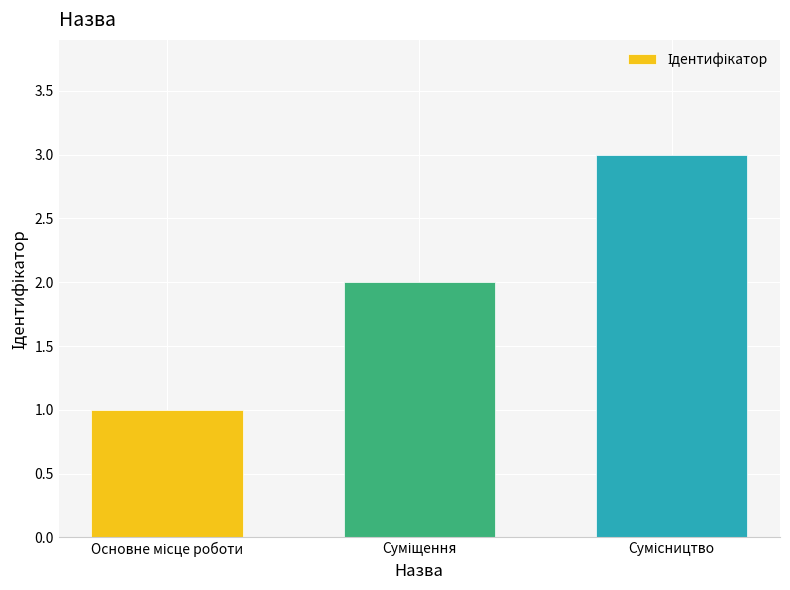

Does the chart contain any negative values?

No